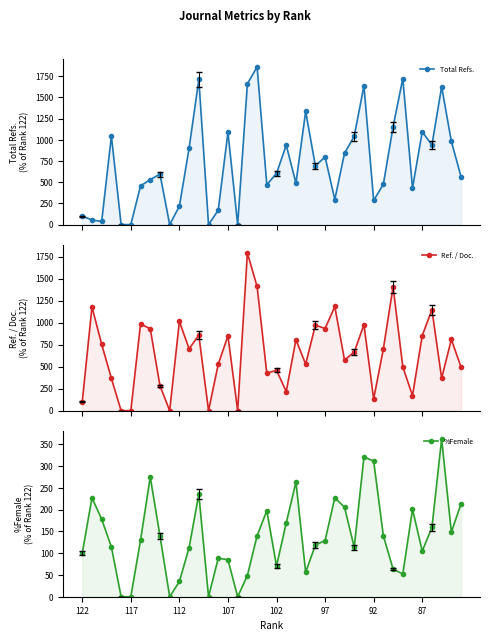

The Ref. / Doc. series shows 79.4 at 92. True or false?

False